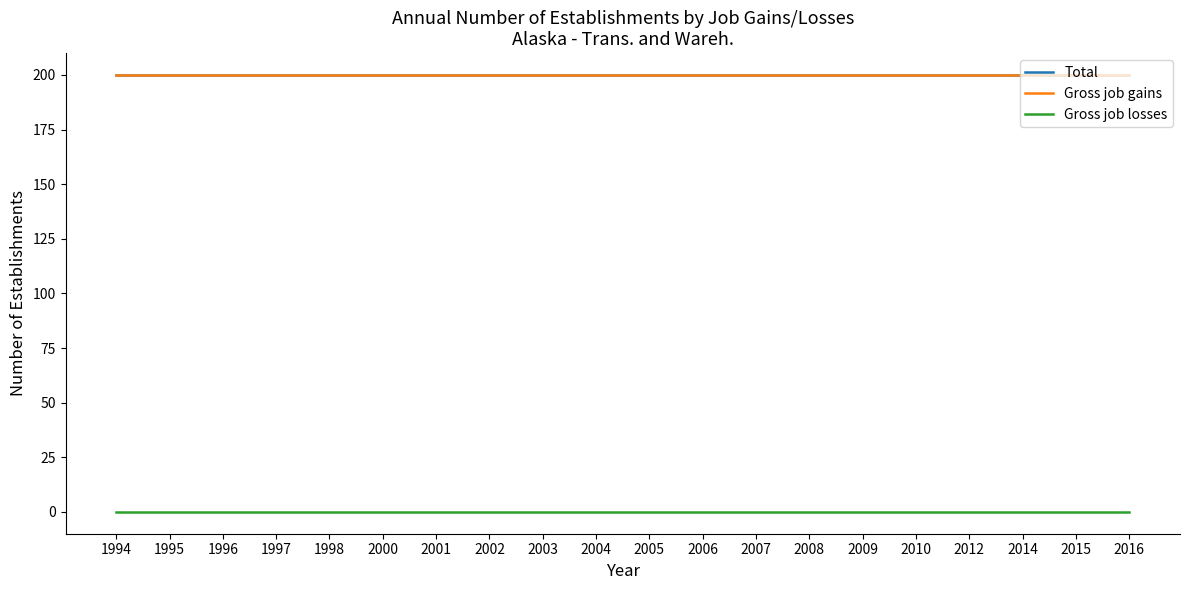

At which label is Gross job gains closest to 200?

1994